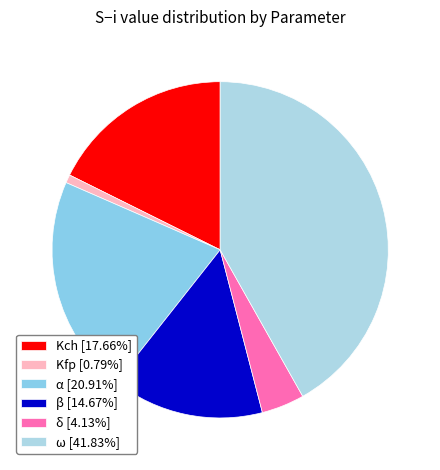

What percentage is the Kfp slice, to the nearest percent?

1%